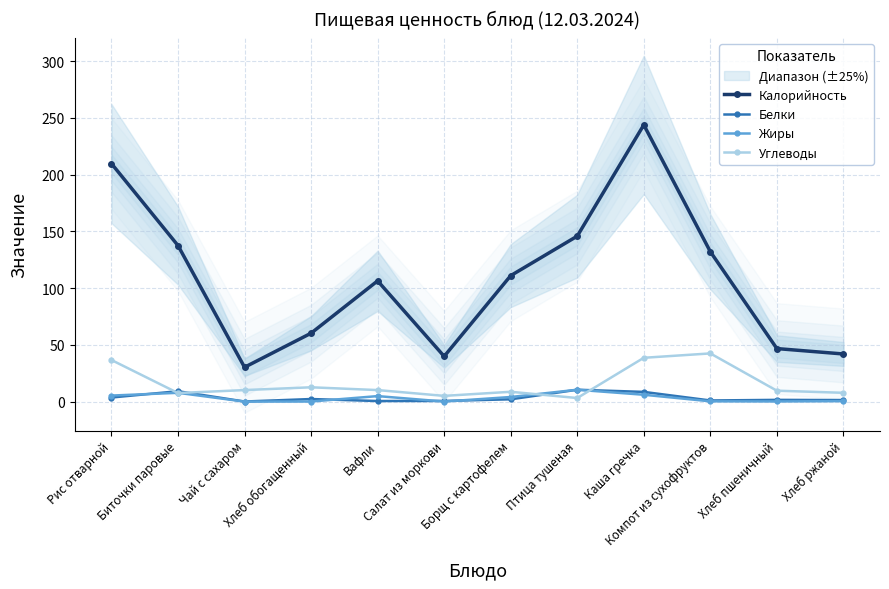

Is this an area chart (filled region under the line)?

No